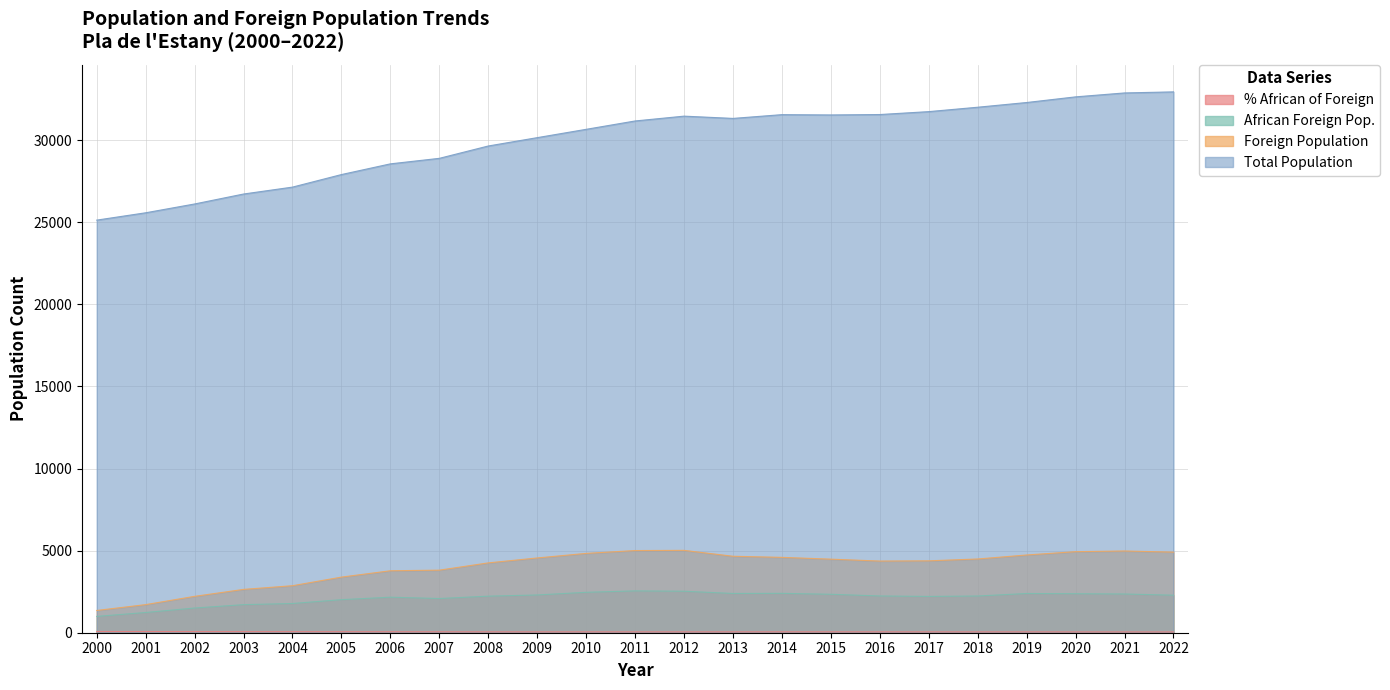

How many values in the Foreign Population series exceed 4481?

11